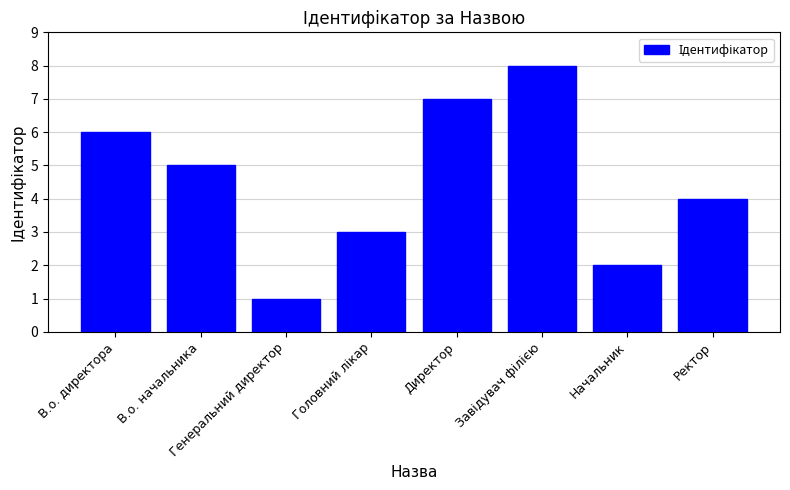

Which label corresponds to the smallest value in the chart?

Генеральний директор